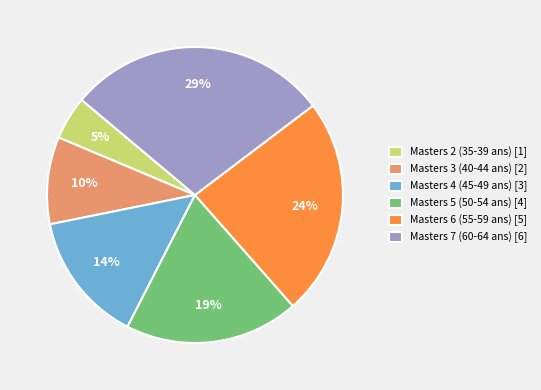

Between Masters 2 (35-39 ans) and Masters 7 (60-64 ans), which is larger?

Masters 7 (60-64 ans)